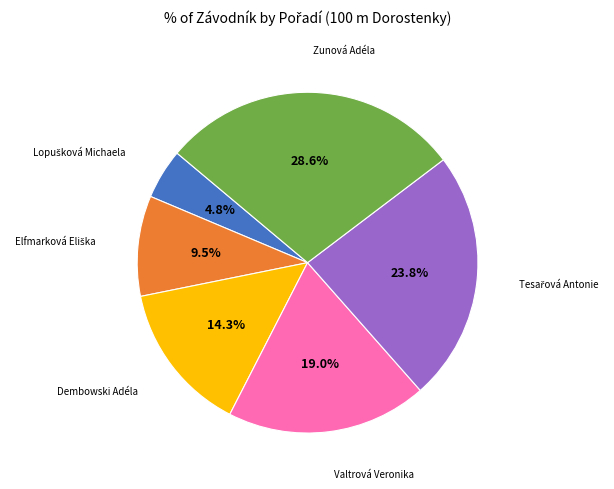

Does any single category account for the majority?

No